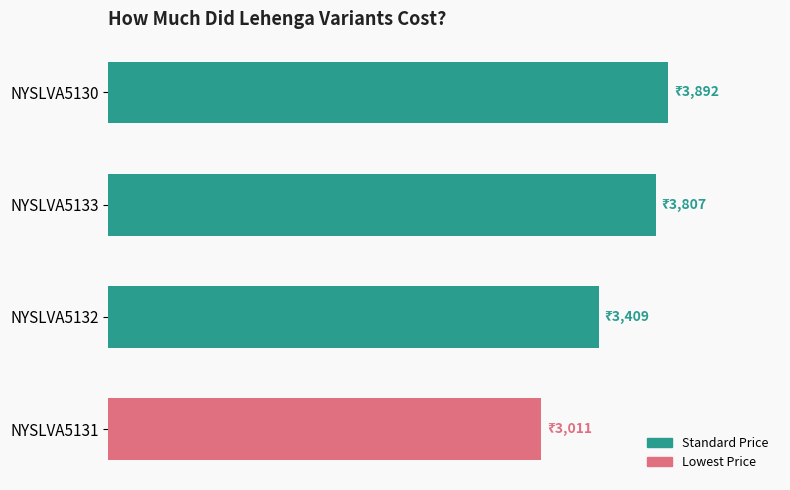

Does the chart contain any negative values?

No